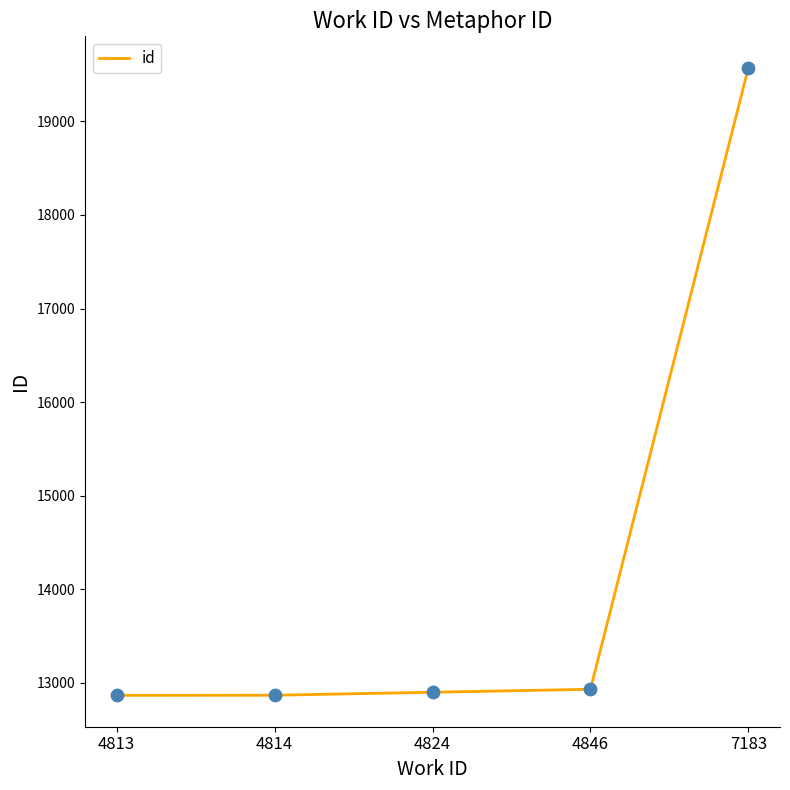

Which has a higher value, 7183 or 4814?

7183